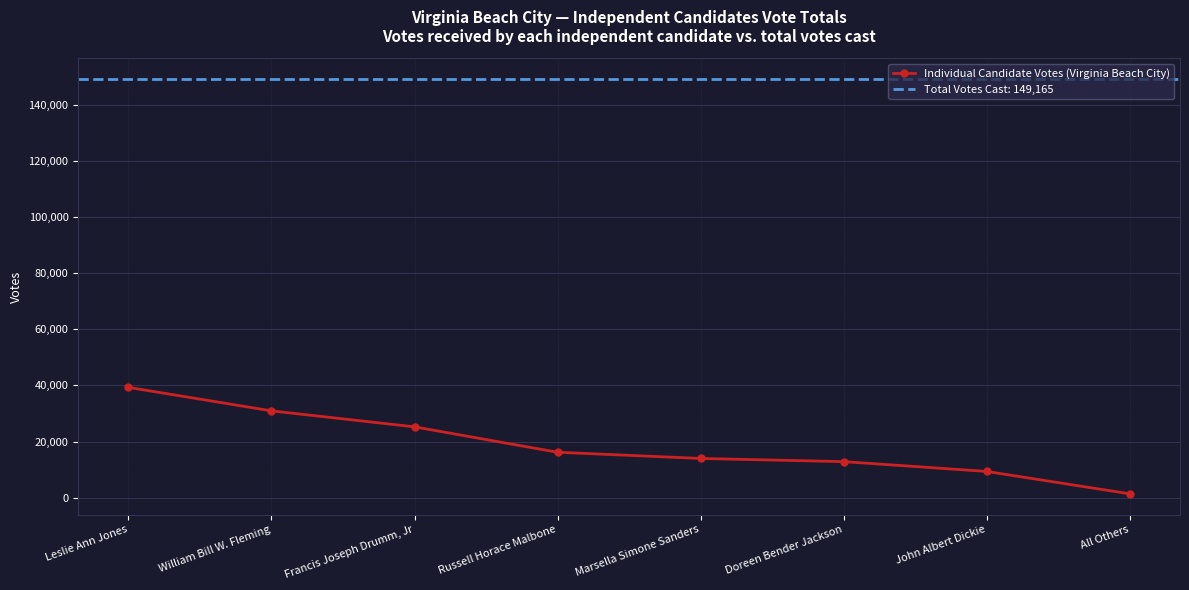

What is the ratio of the value at Marsella Simone Sanders to the value at All Others?

10.3